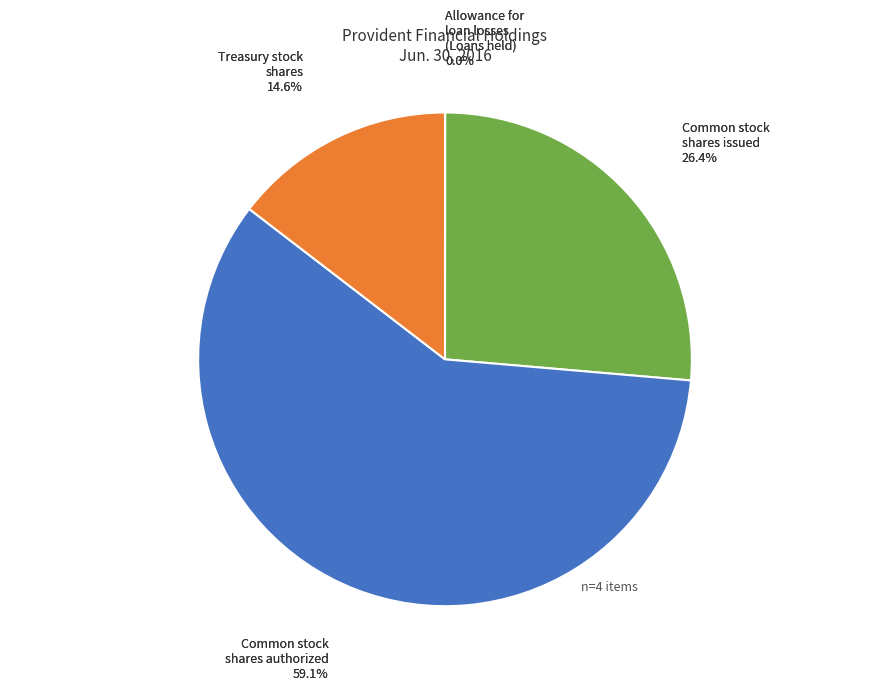

Count the number of slices in the pie.

4